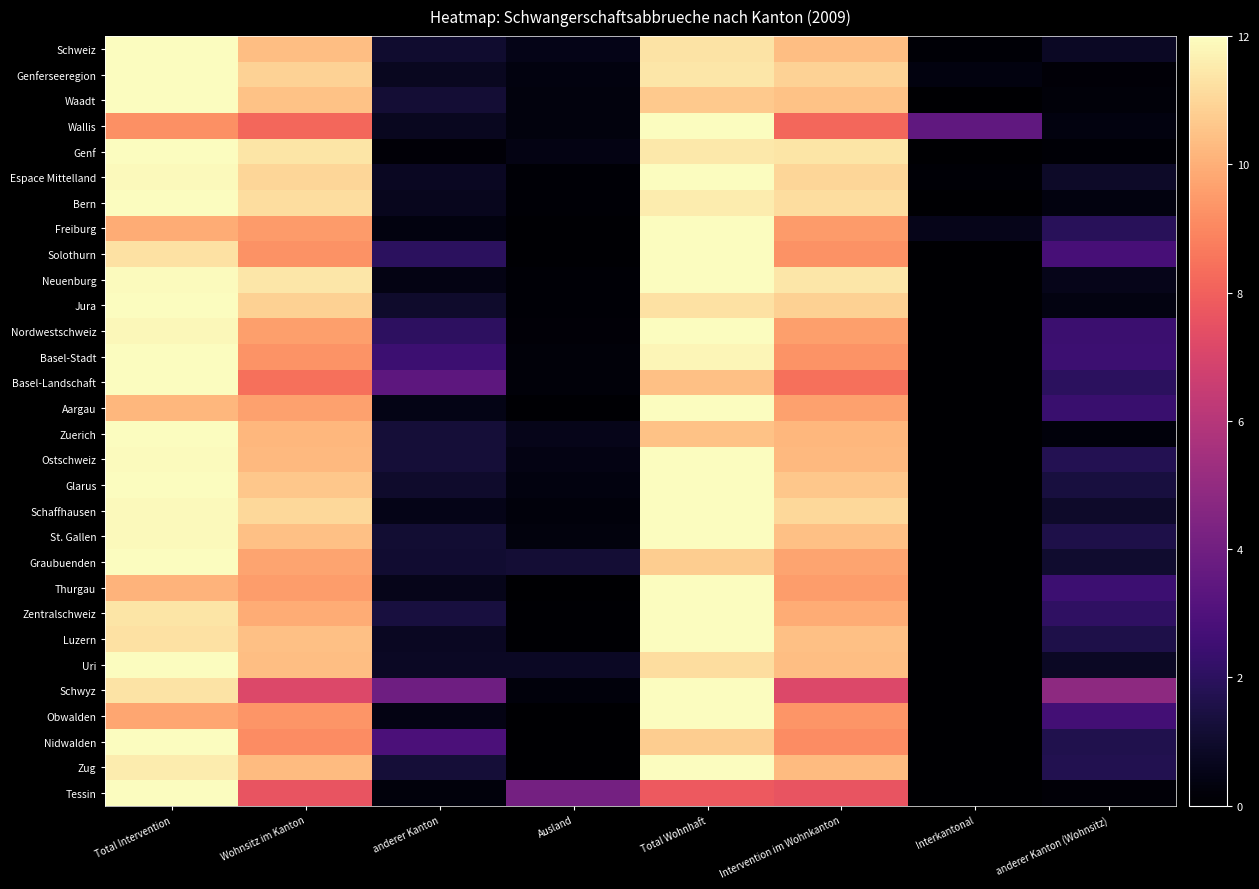

Which label corresponds to the smallest value in the chart?

Interkantonal